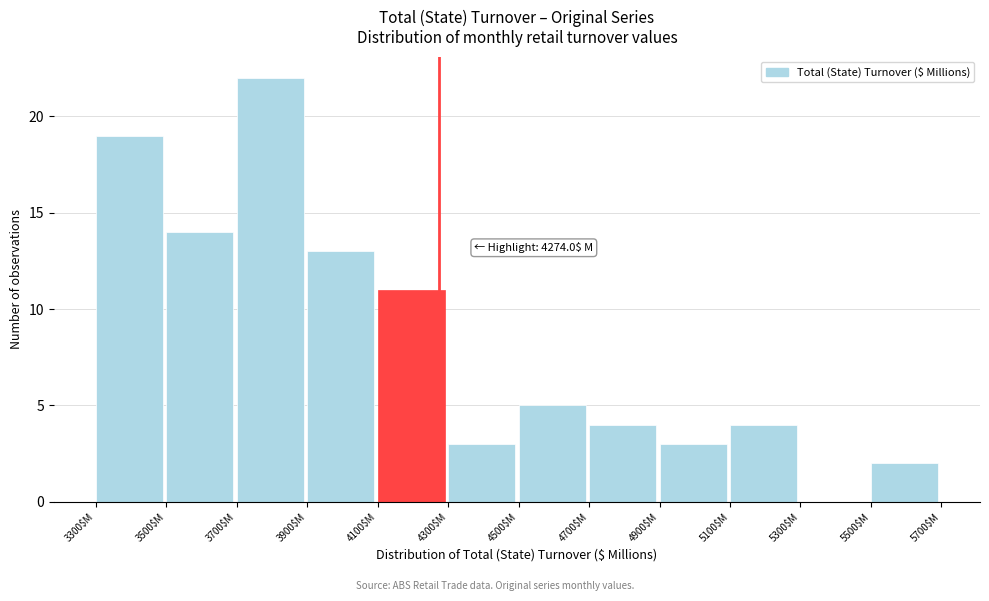

Which range on the x-axis has the tallest bar?

3700 to 3900